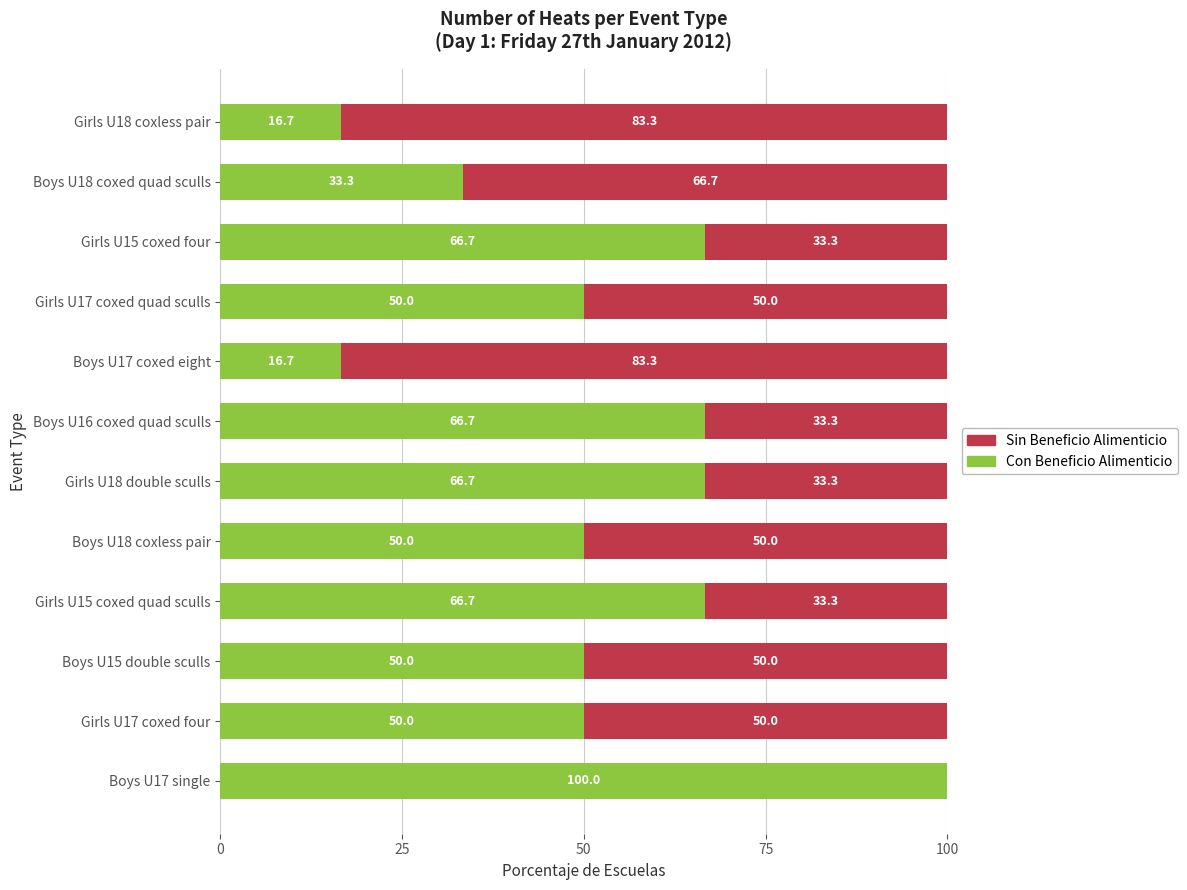

True or false: Con Beneficio Alimenticio has a value of 27.2 at Girls U17 coxed quad sculls.

False